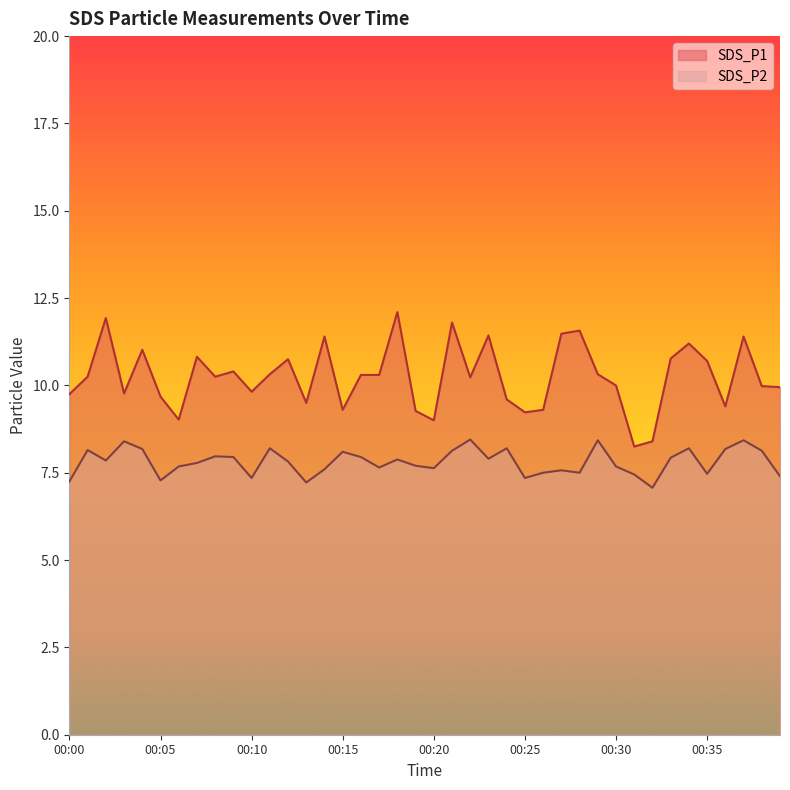

Does the chart display data point markers on the line(s)?

No